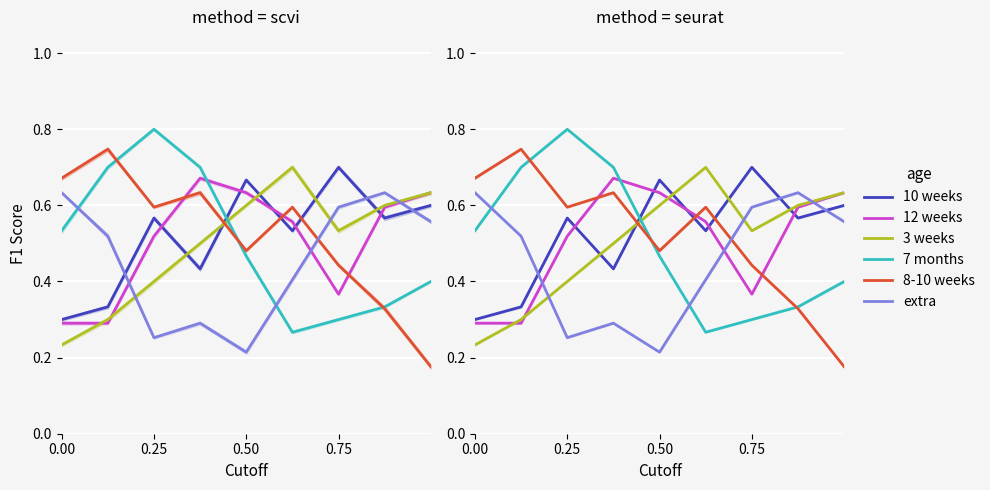

What is the greatest value displayed?

0.8